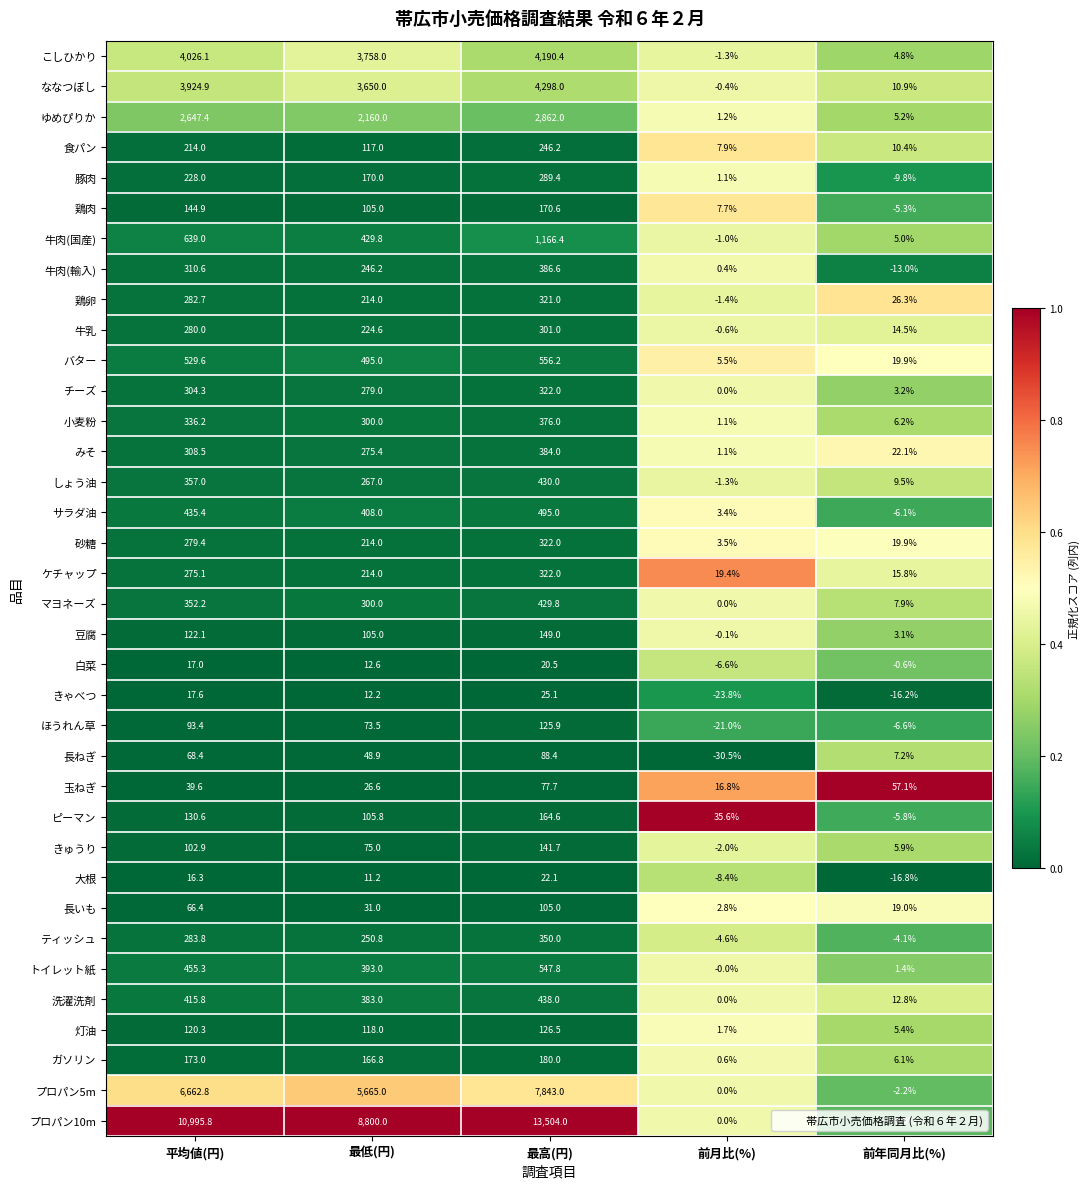

At which category is the sum across all series the highest?

最高(円)